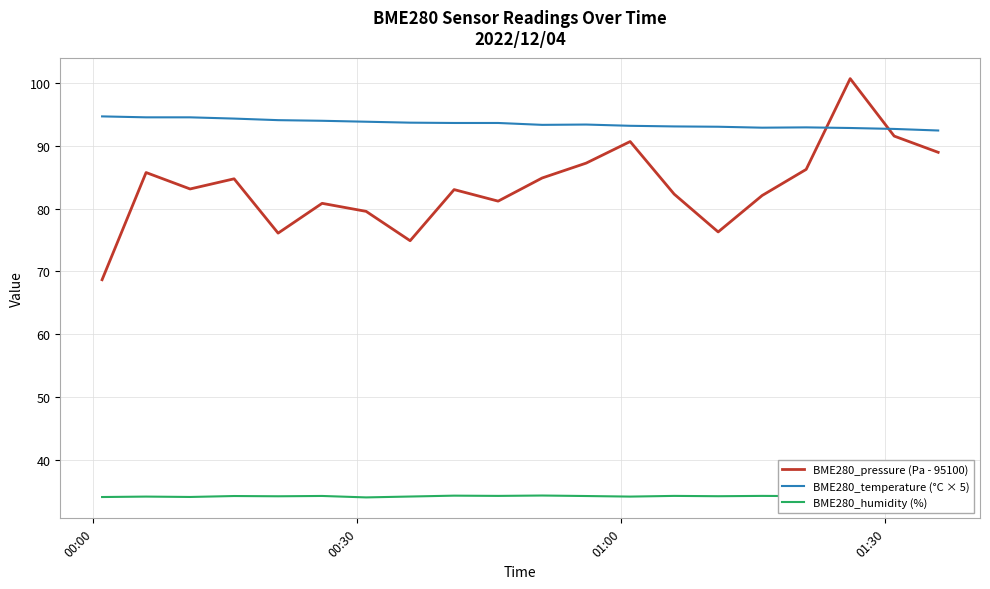

What is the maximum value shown in the chart?

100.7